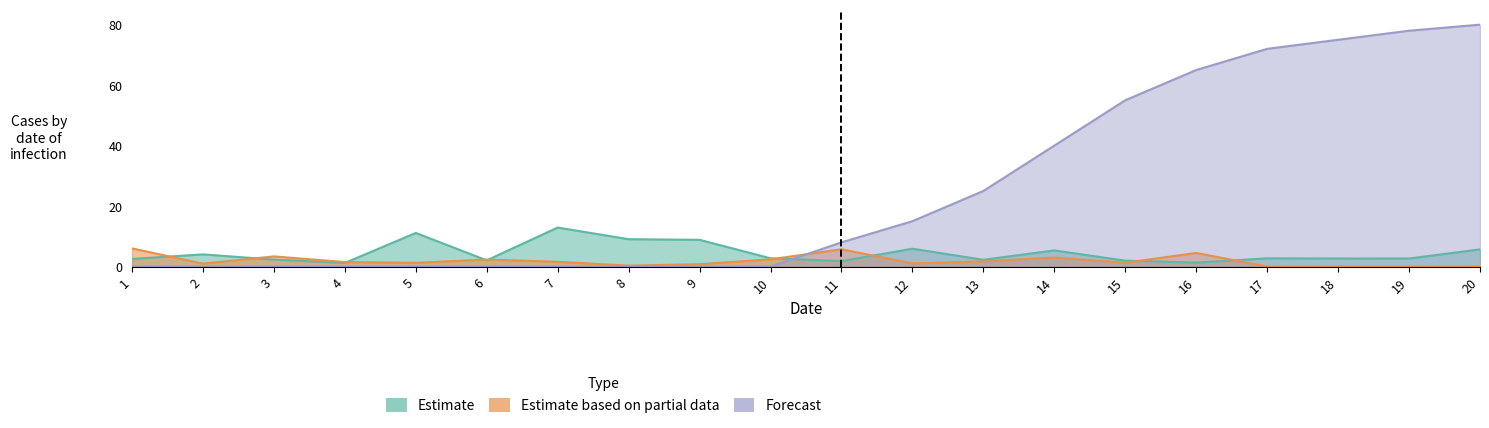

At which category does the chart reach its peak across all series?

20